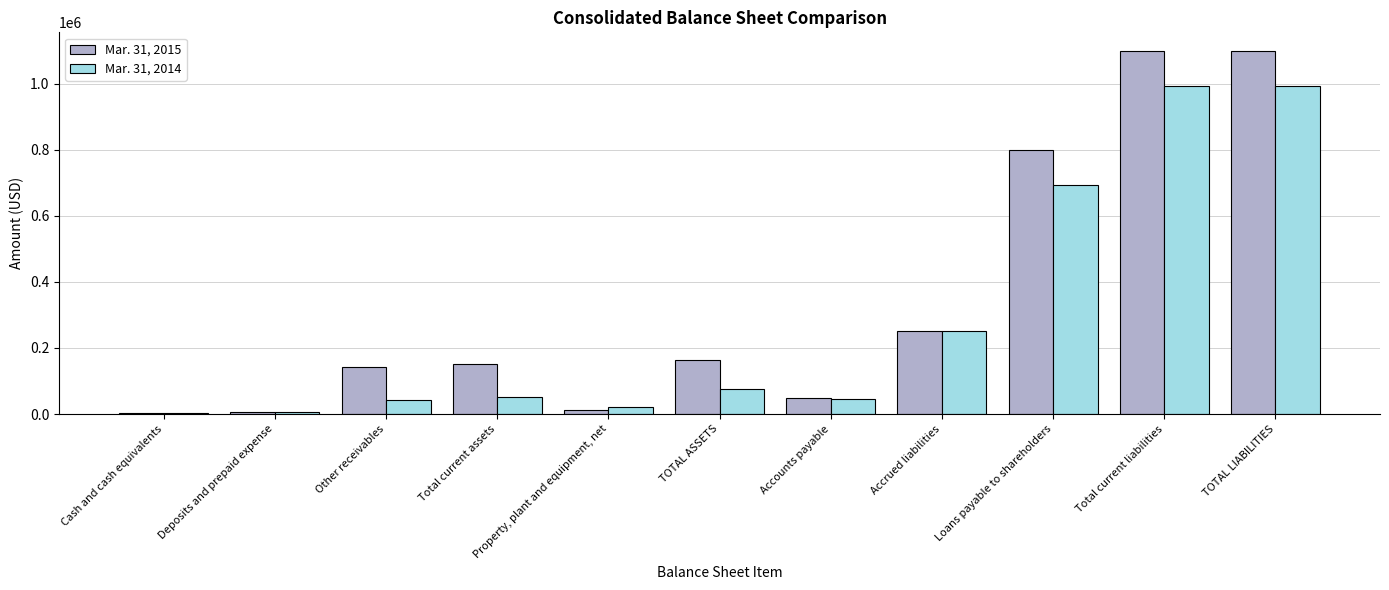

What is the maximum value for Mar. 31, 2014?

994061